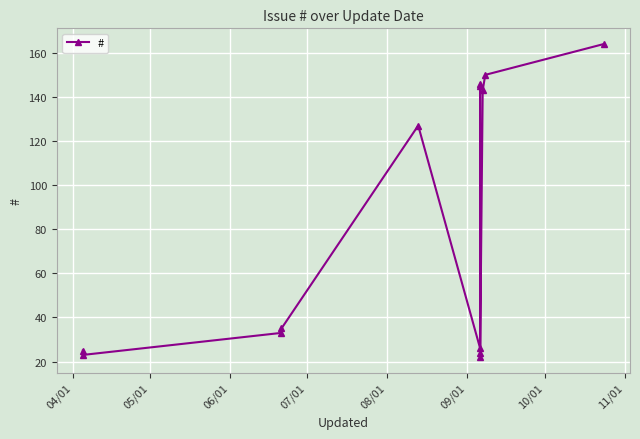

Reading left to right, list all the values displayed in this chart.

25	23	33	35	127	26	146	145	22	24	143	150	164